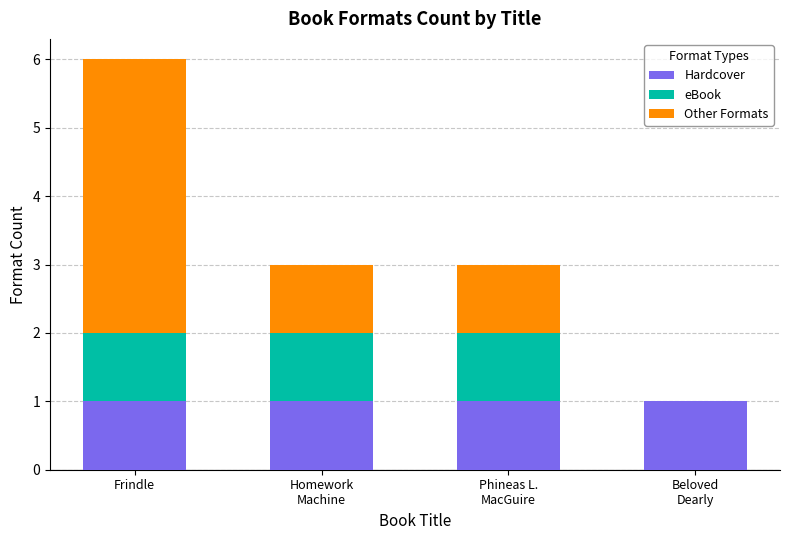

Are the bars grouped side by side (vs. stacked)?

No